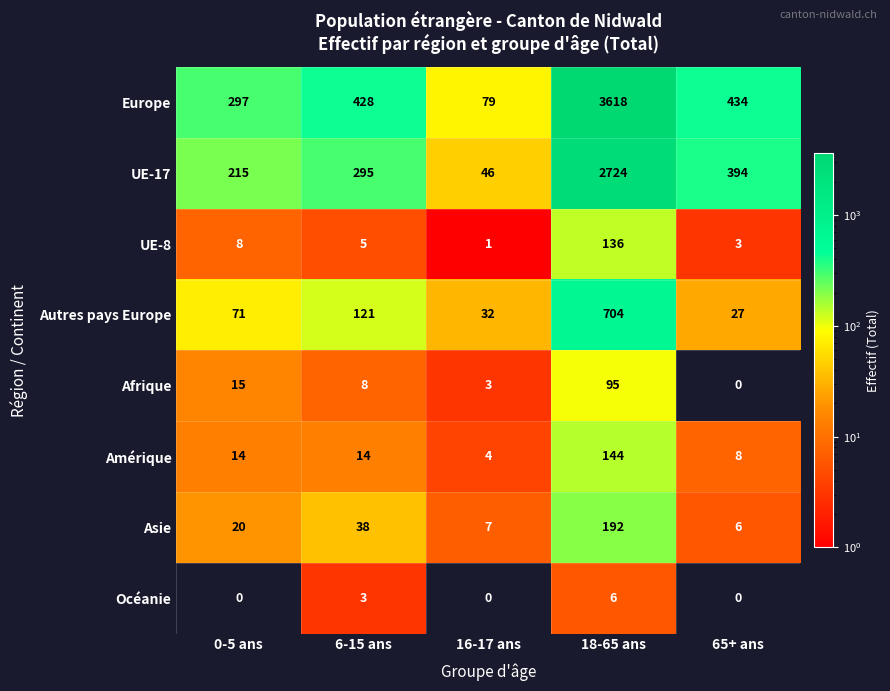

Which series has the largest total across all categories?

Europe